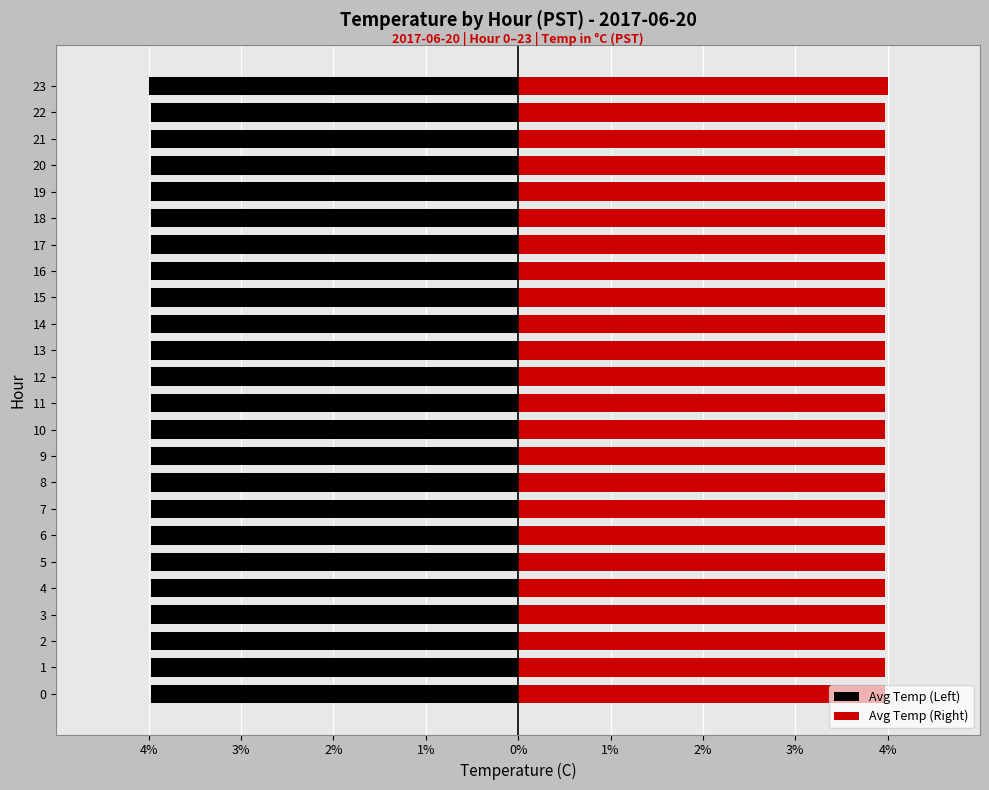

What is the lowest value of the Avg Temp (Left) series?

-4.0